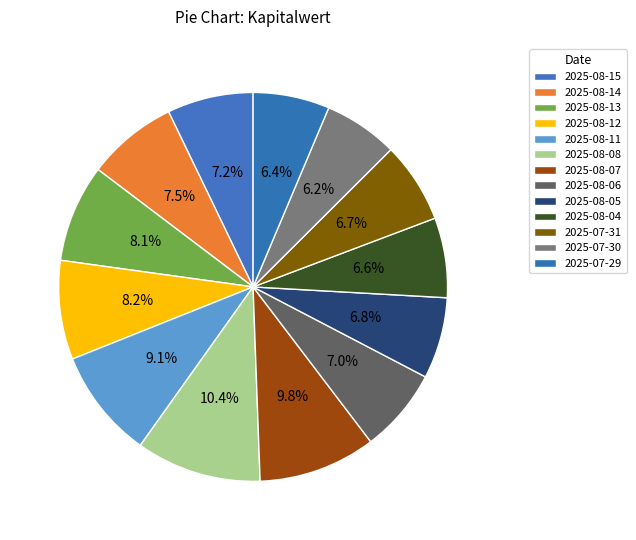

Is 2025-08-15 the majority of the pie?

No